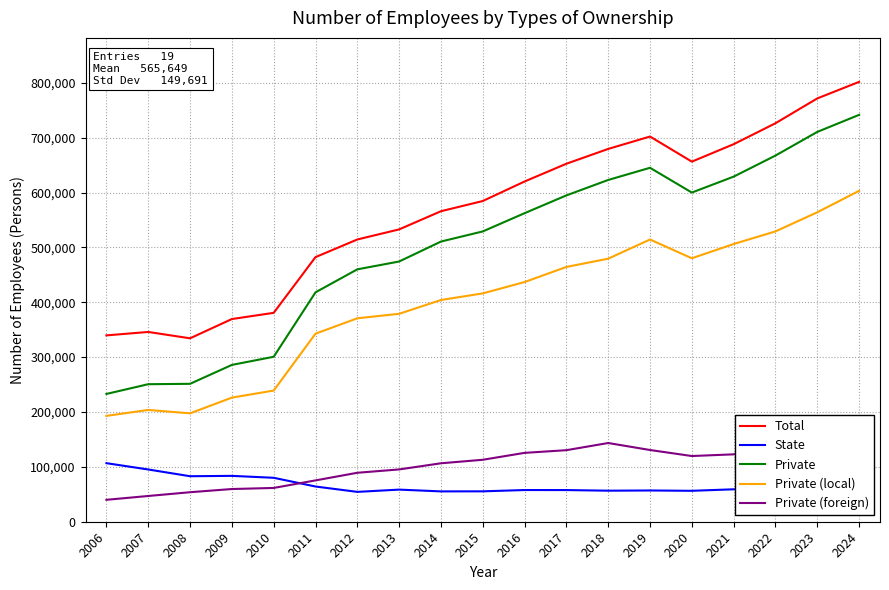

The Total series shows 771479 at 2023. True or false?

True